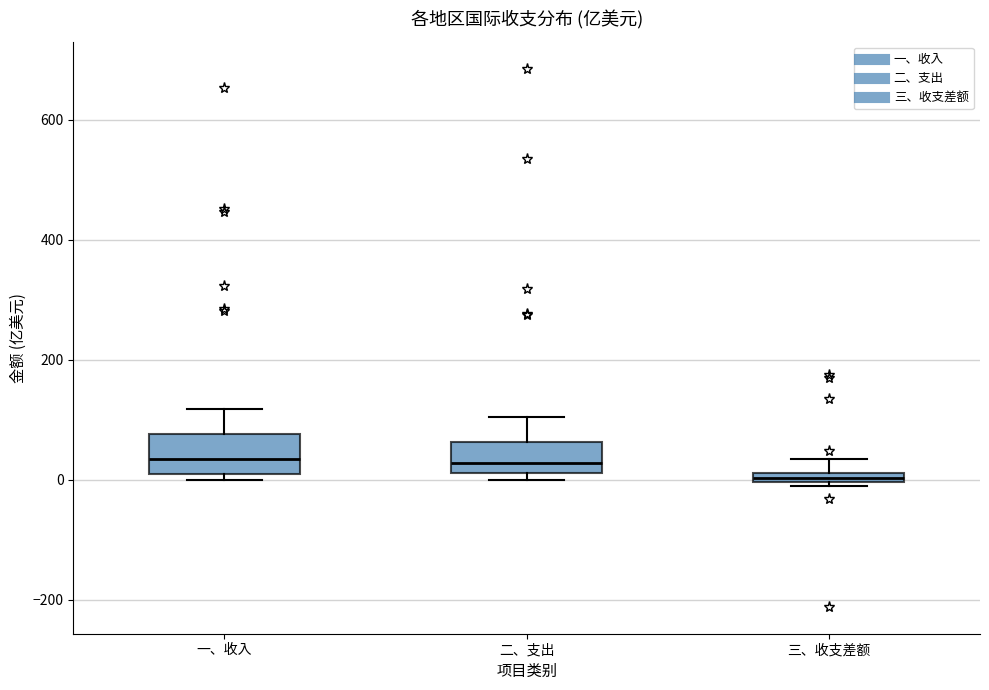

Where does the upper whisker of the box for 三、收支差额 end on the y-axis? The values are not printed on the chart, so give them approximately, as read against the axis.

40